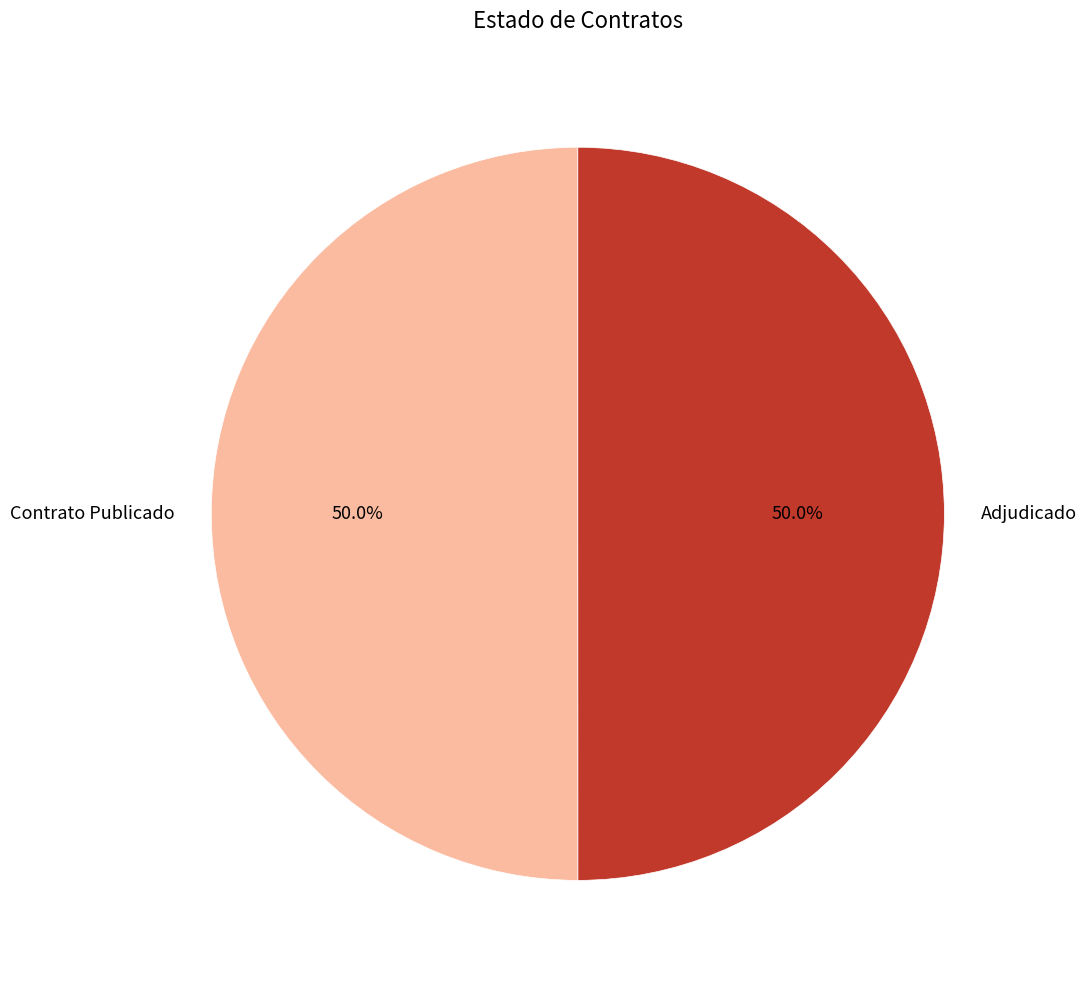

Do Adjudicado and Contrato Publicado together represent more than half of the pie?

Yes